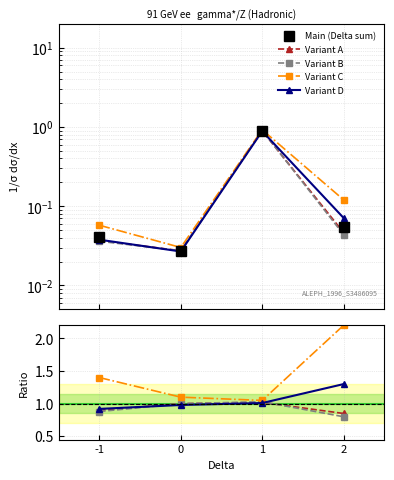

Rank the series at 0 from lowest to highest value.

Main (Delta sum), Variant D, Variant A, Variant B, Variant C